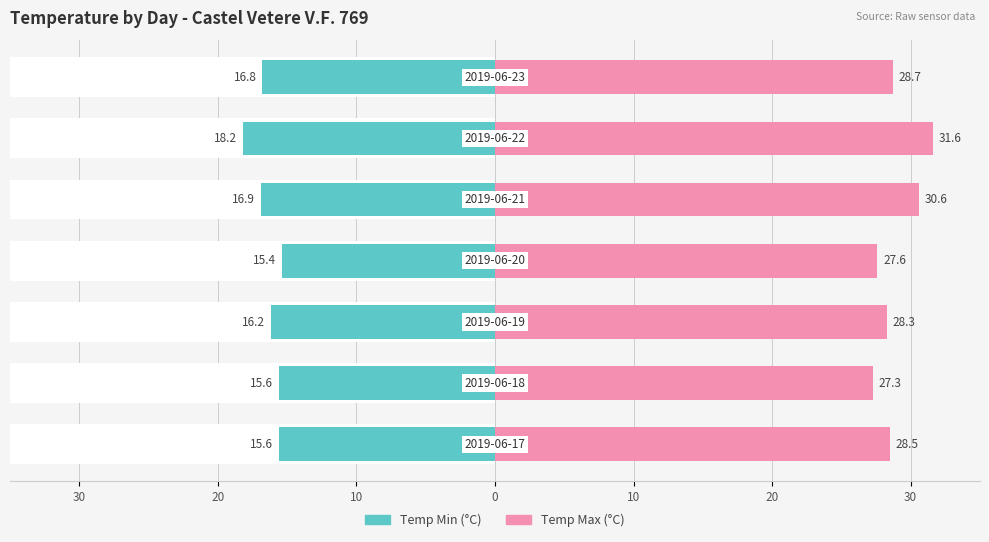

The value of Temp Min (°C) at 0 is -23.5. True or false?

False